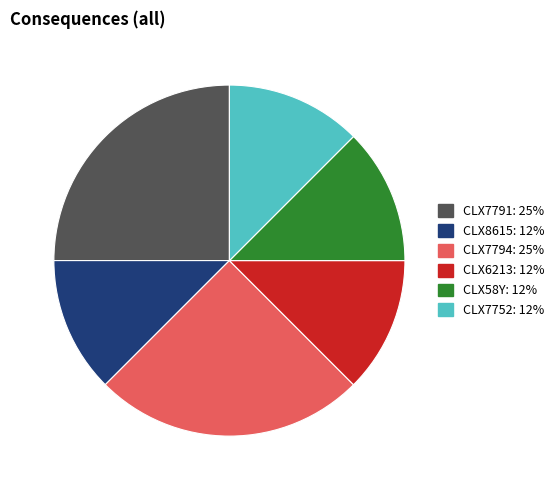

Count the number of slices in the pie.

6